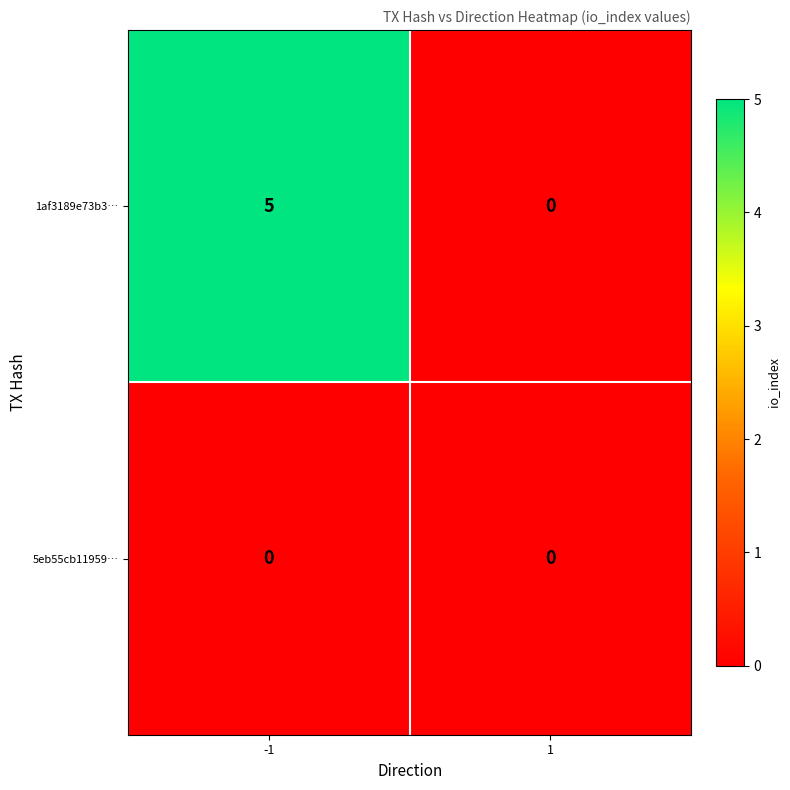

Rank the series at -1 from lowest to highest value.

5eb55cb11959…, 1af3189e73b3…